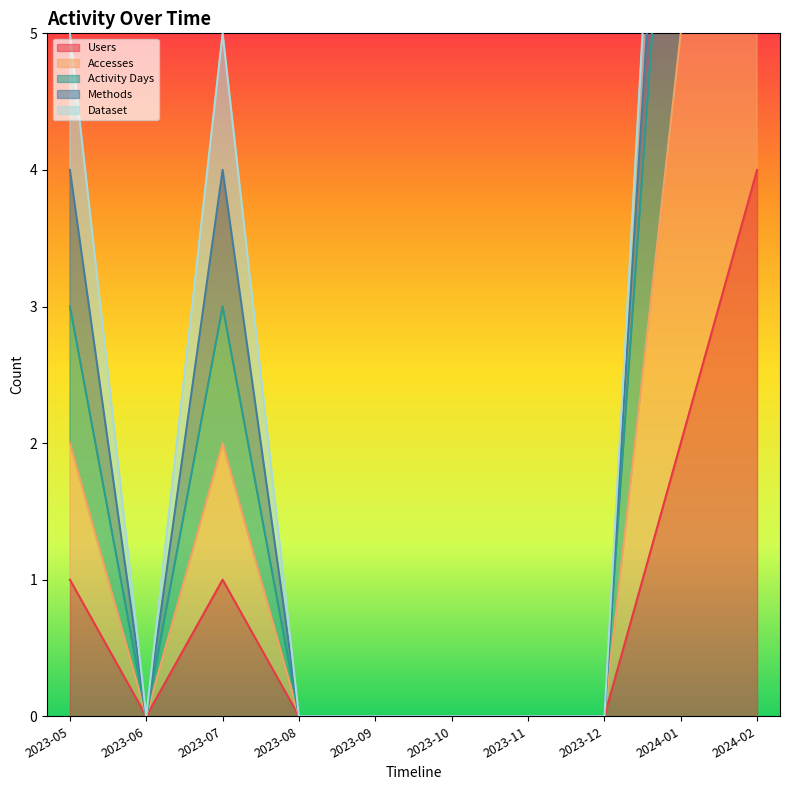

True or false: Activity Days and Accesses intersect in this chart.

False